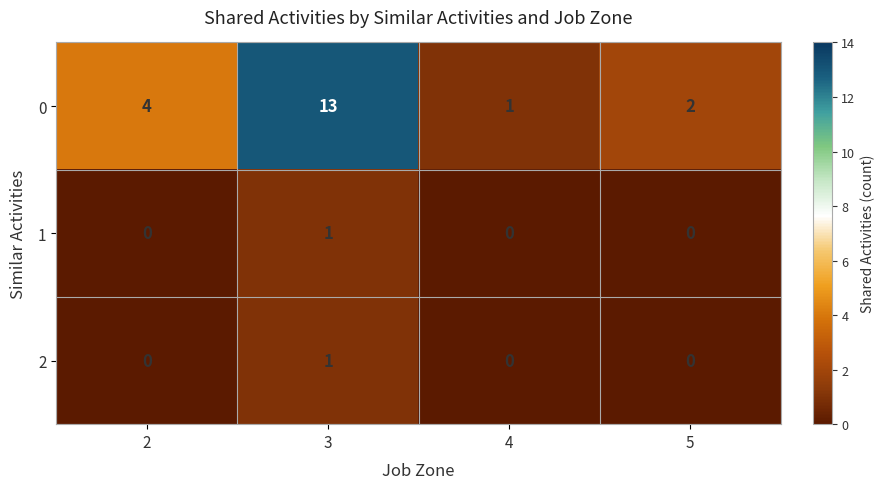

What is the total value across all series at 4?

1